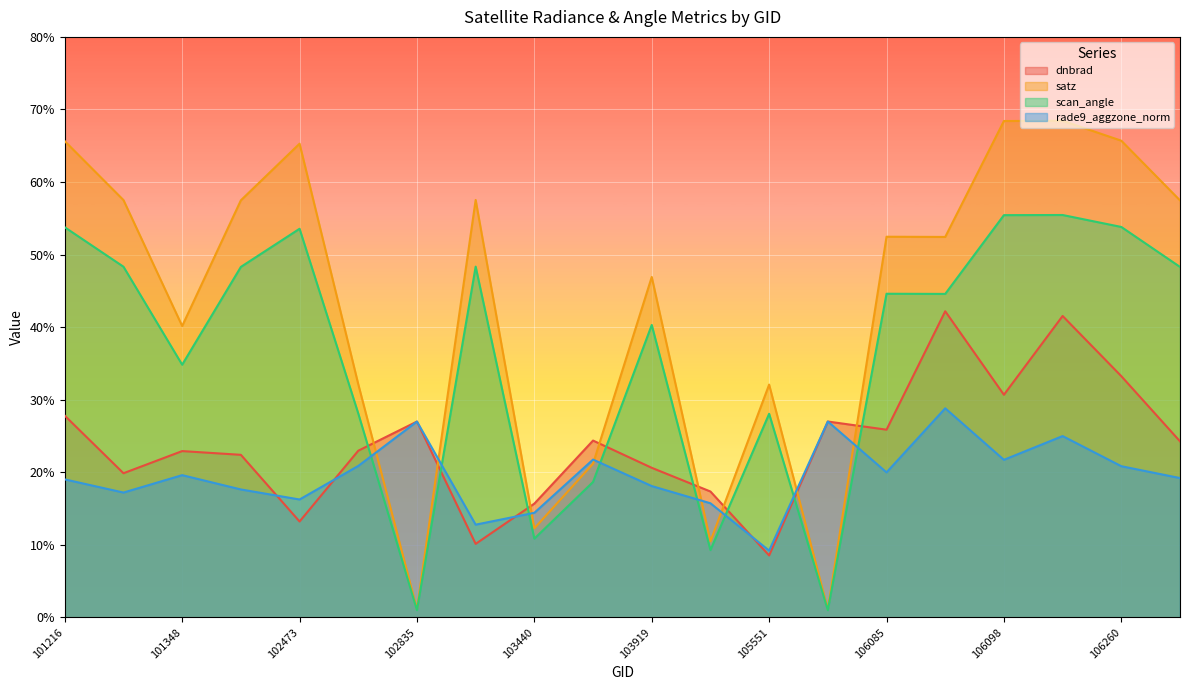

Where is rade9_aggzone_norm nearest to the value 19?

101216